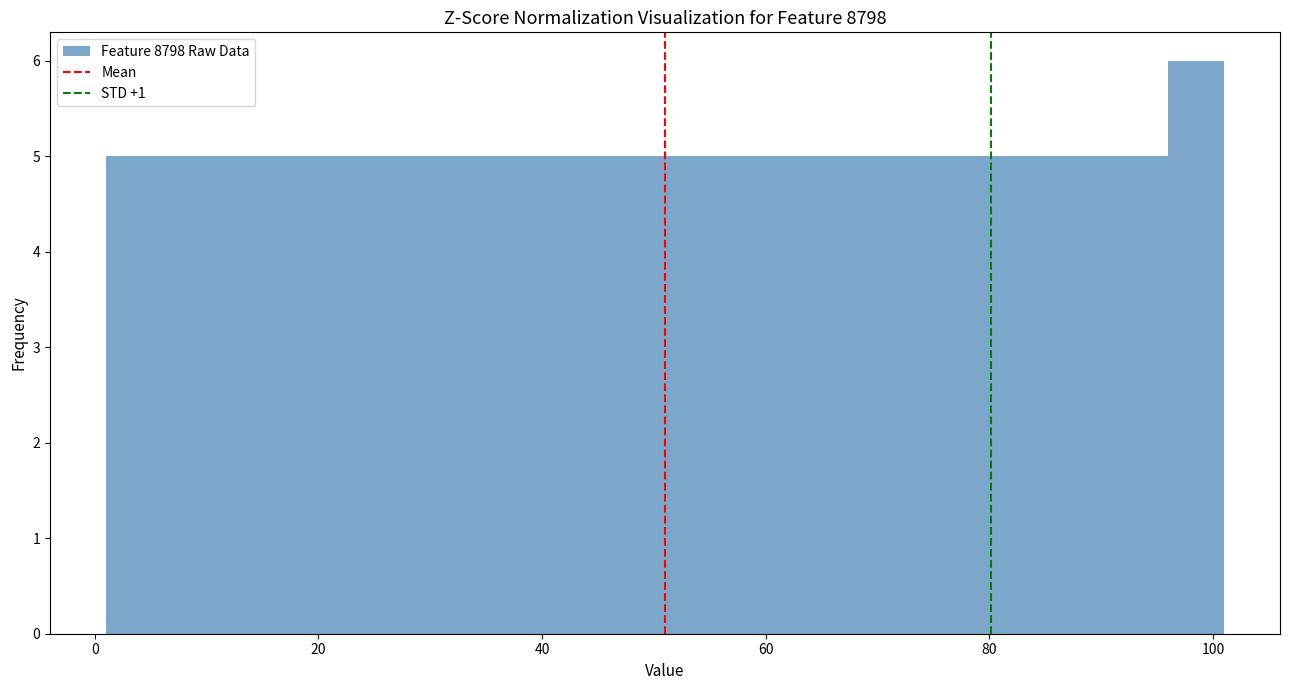

Read against the x-axis, roughly where is the centre of the tallest bar?

98